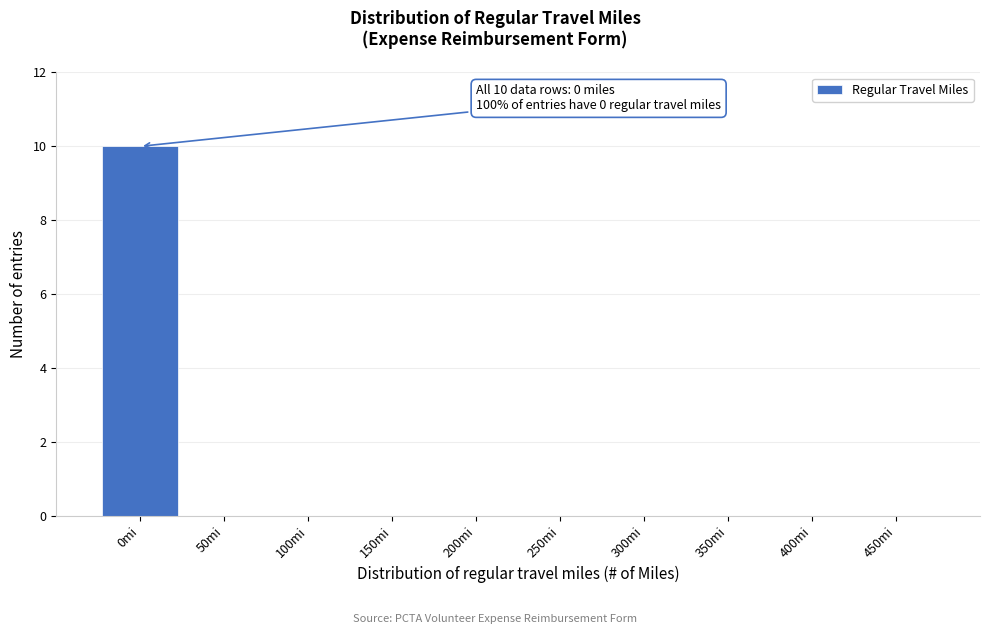

Reading left to right, list all the values displayed in this chart.

0mi=10	50mi=0	100mi=0	150mi=0	200mi=0	250mi=0	300mi=0	350mi=0	400mi=0	450mi=0